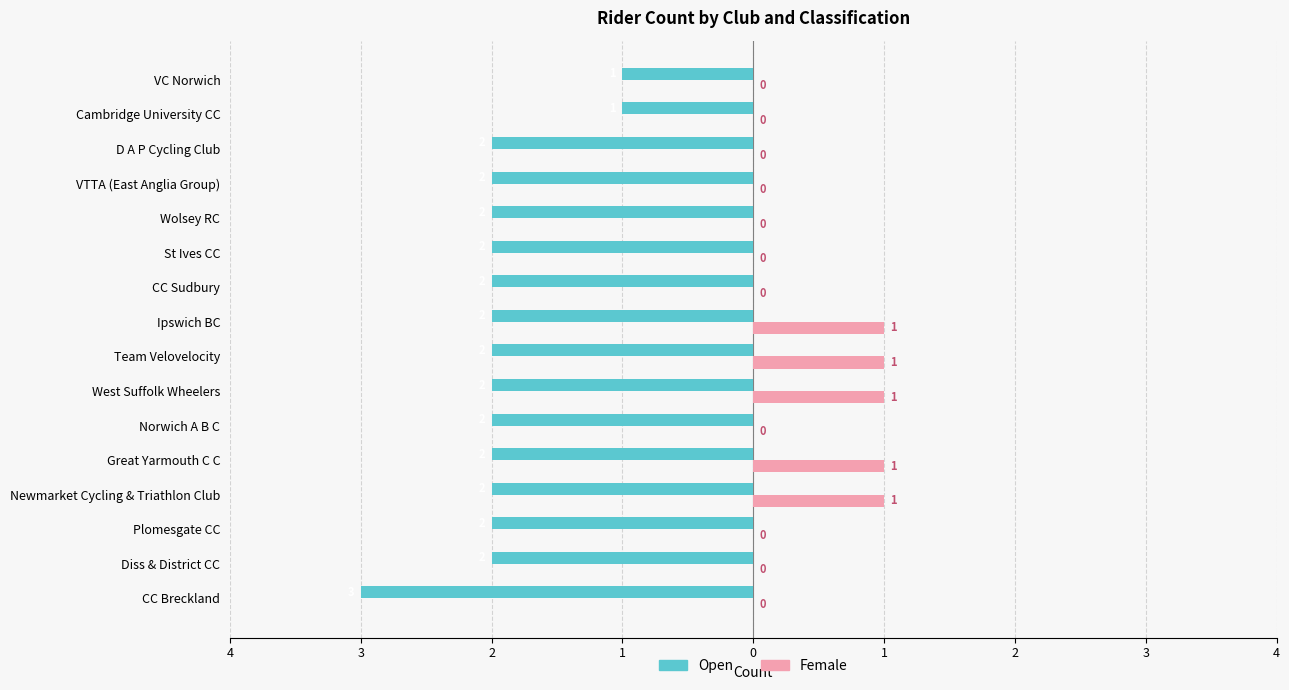

What are all the series names shown in the legend?

Open, Female